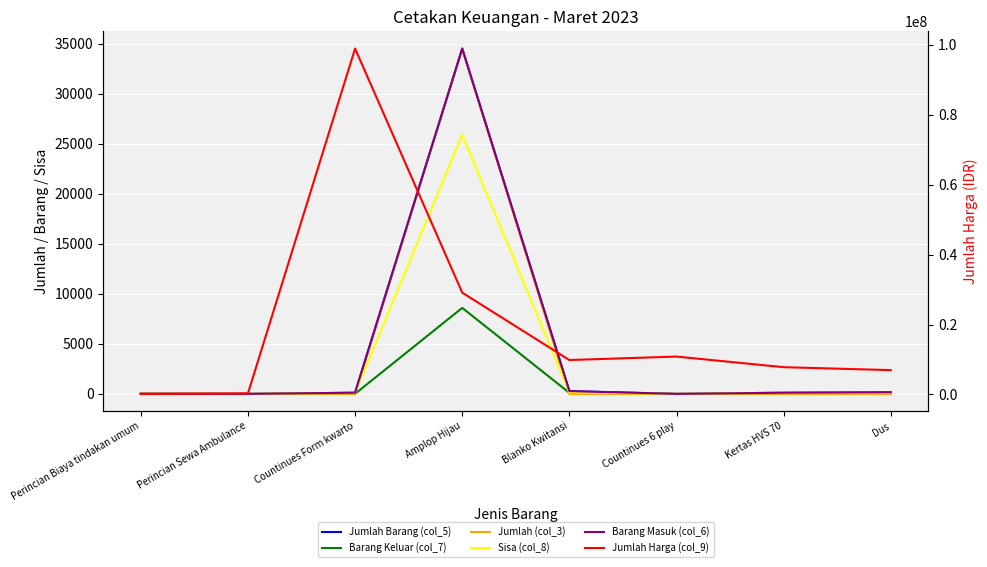

Where is the first local minimum for Jumlah Barang (col_5)?

Perincian Sewa Ambulance